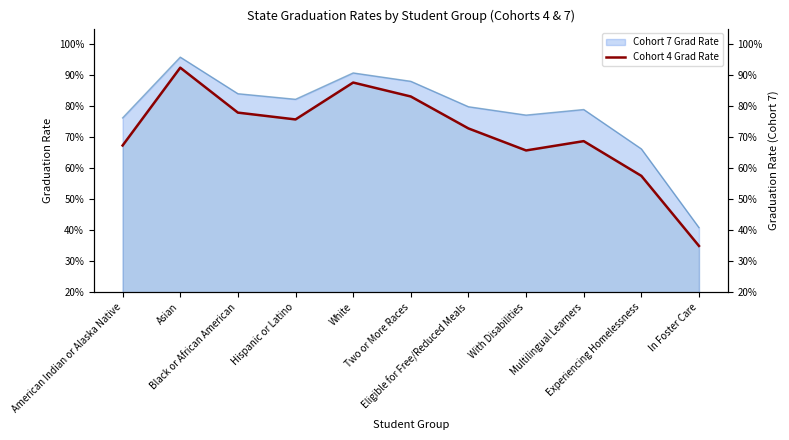

Is it true that the value at White is 1.4?

False